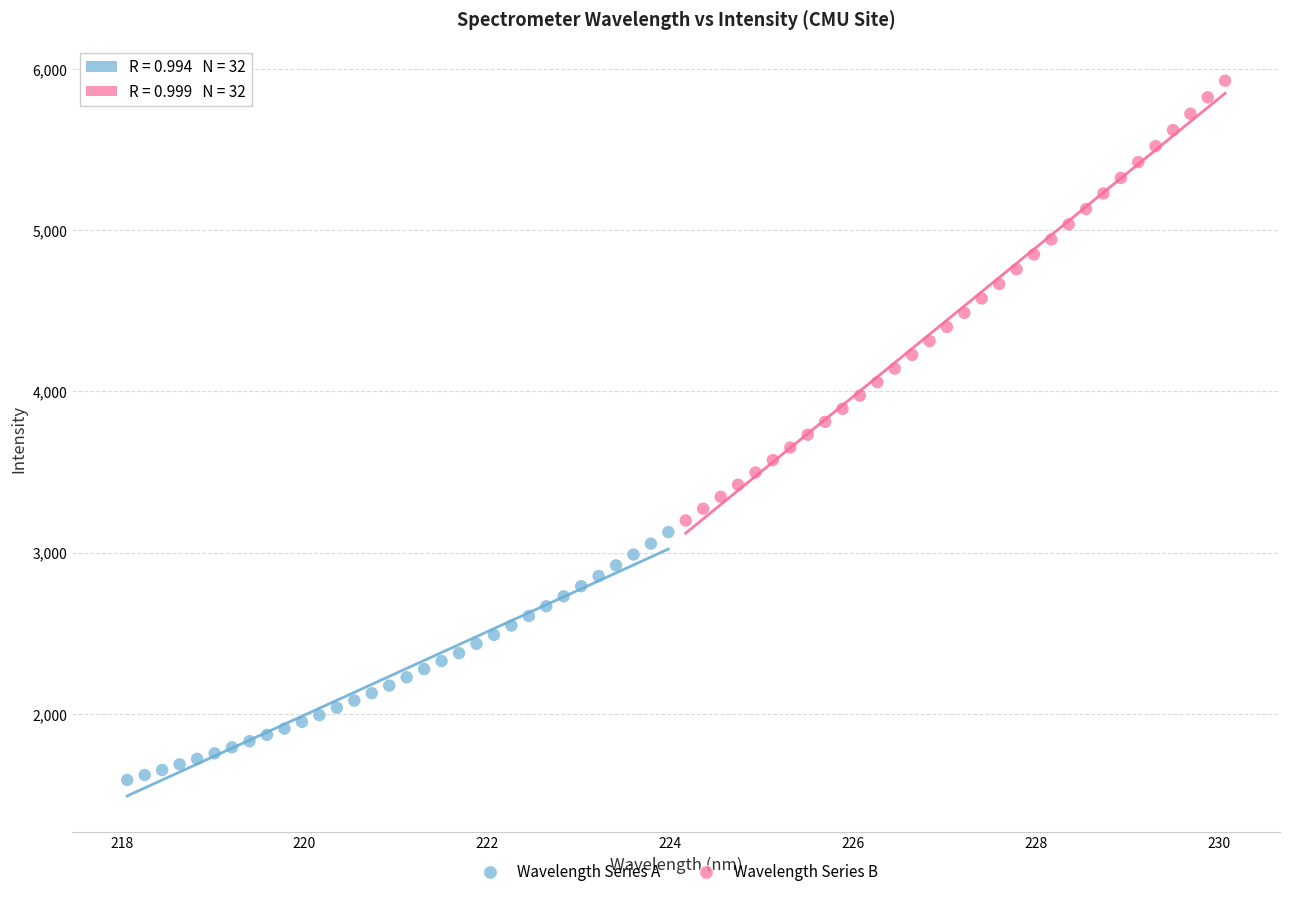

Which series reaches the minimum Y coordinate?

Wavelength Series A